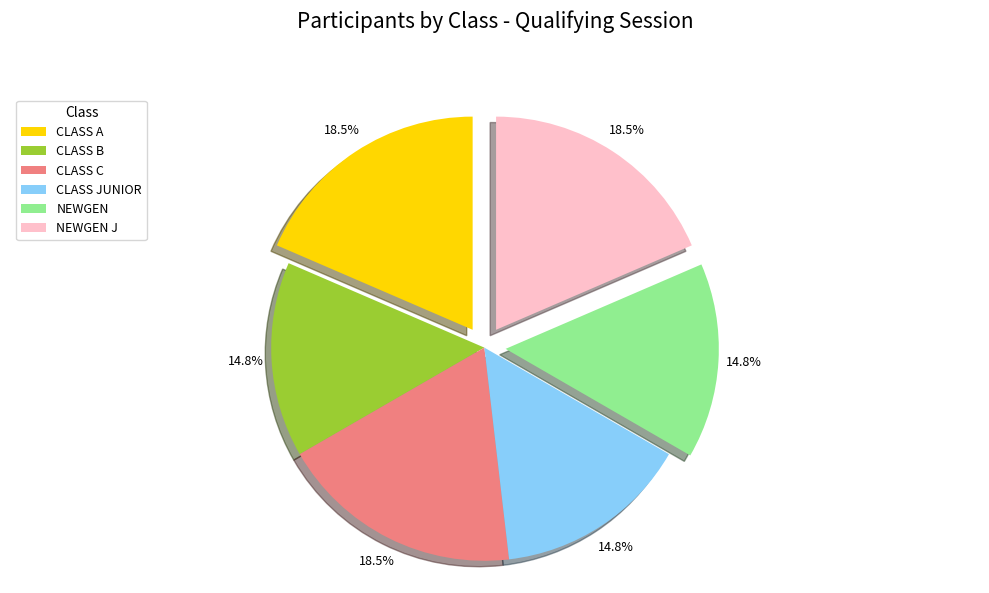

Approximately how many times larger is the value at CLASS B compared to CLASS JUNIOR?

1.0